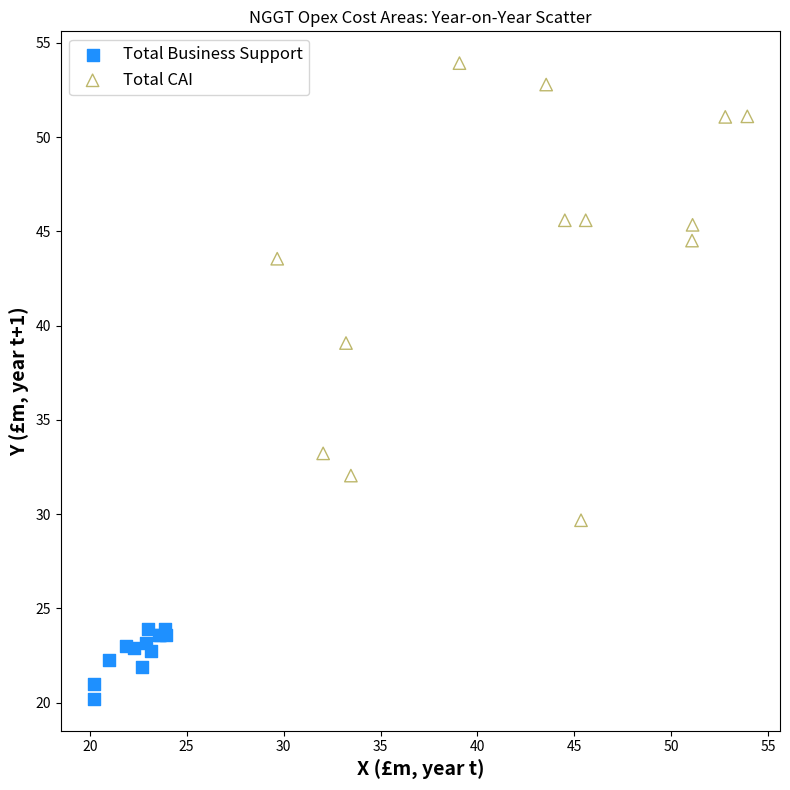

Which series has the widest spread of Y values?

Total CAI